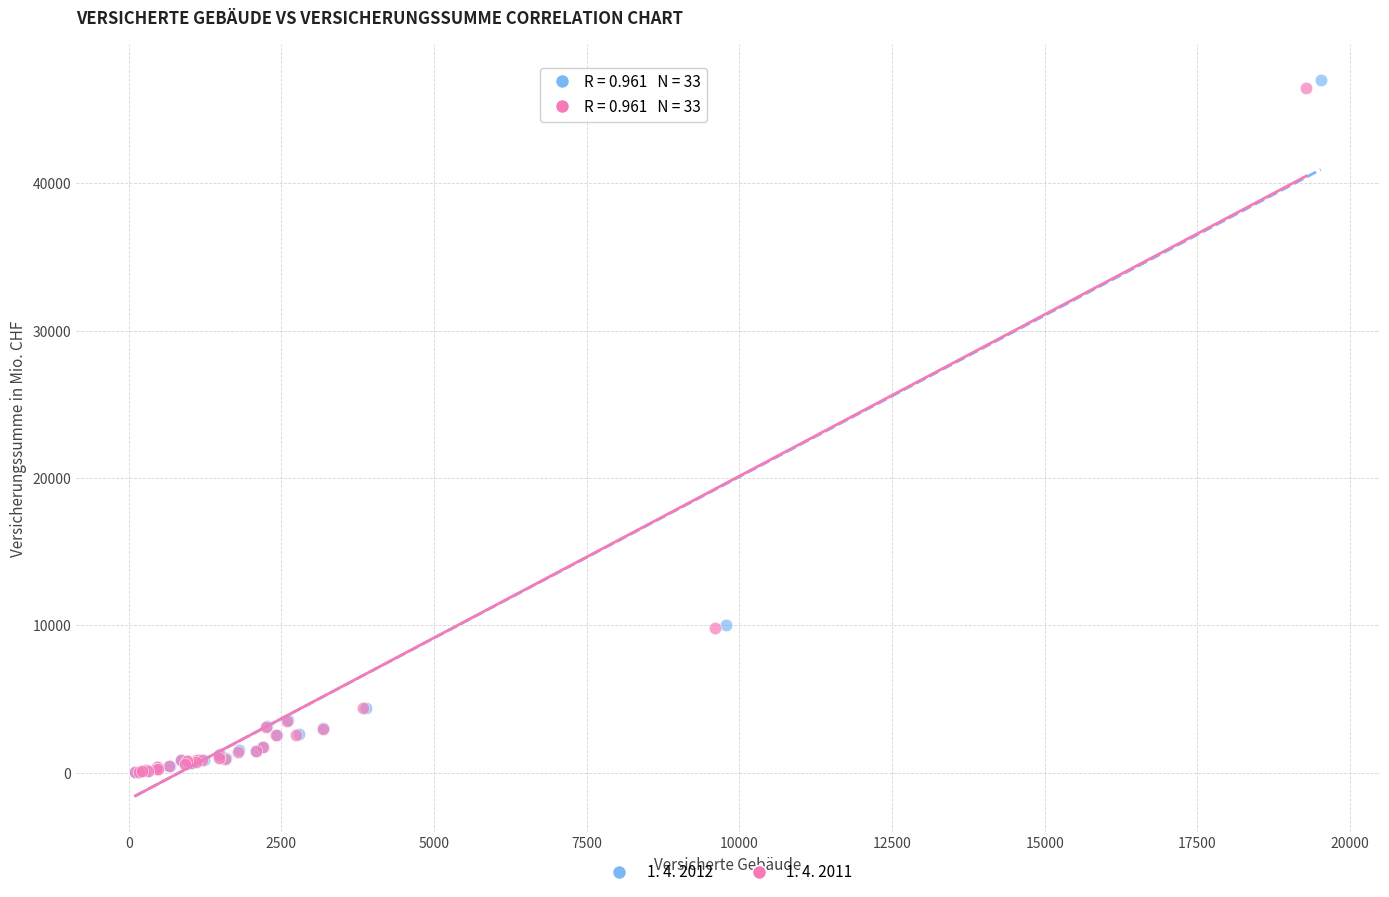

Which series contains the highest Y value?

1. 4. 2012